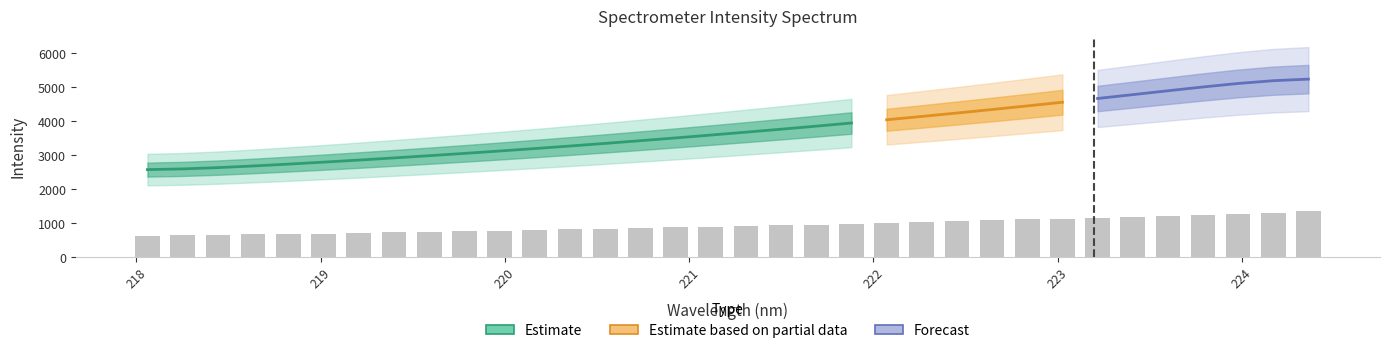

Does the chart contain stacked bars?

No